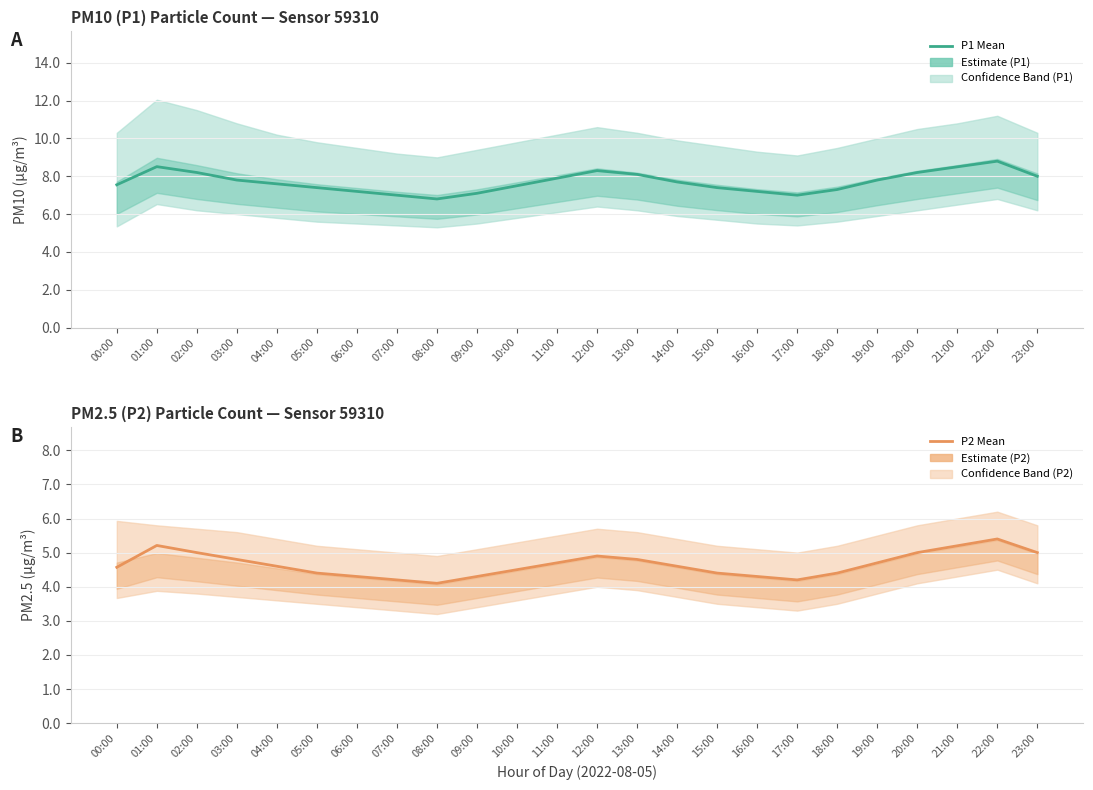

At which label is P2 Estimate closest to 4?

08:00